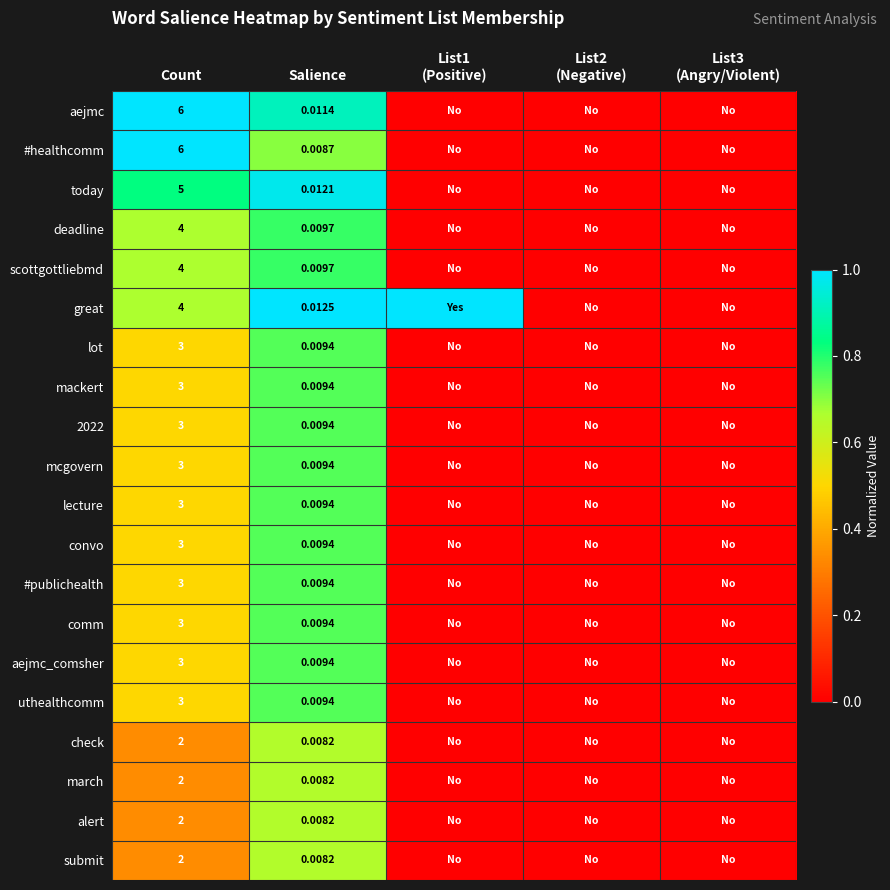

Between Count and Salience, which series saw the biggest shift?

#healthcomm